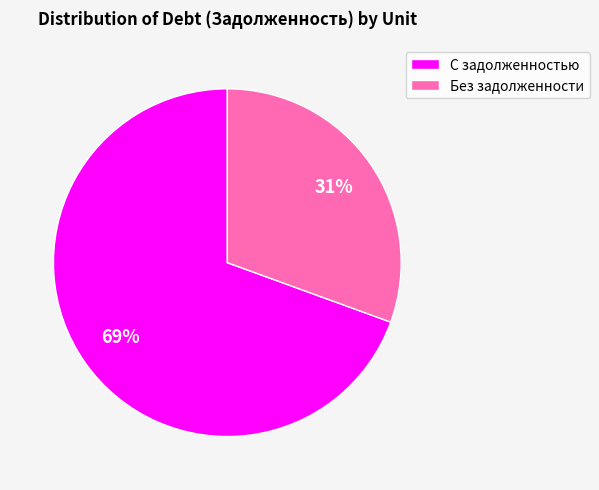

Which category has the smallest portion of the pie?

Без задолженности